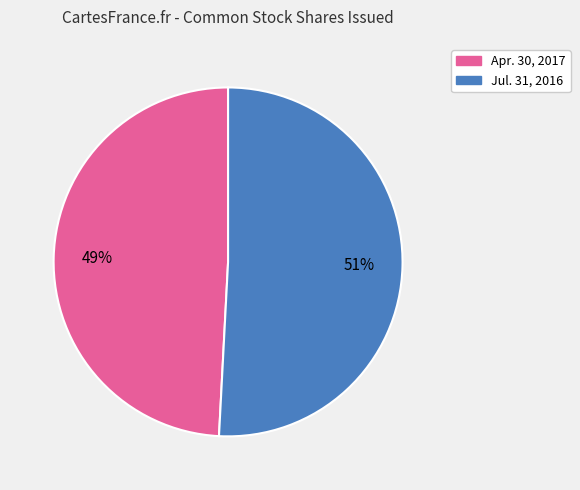

To the nearest percent, what is the average slice percentage?

50%